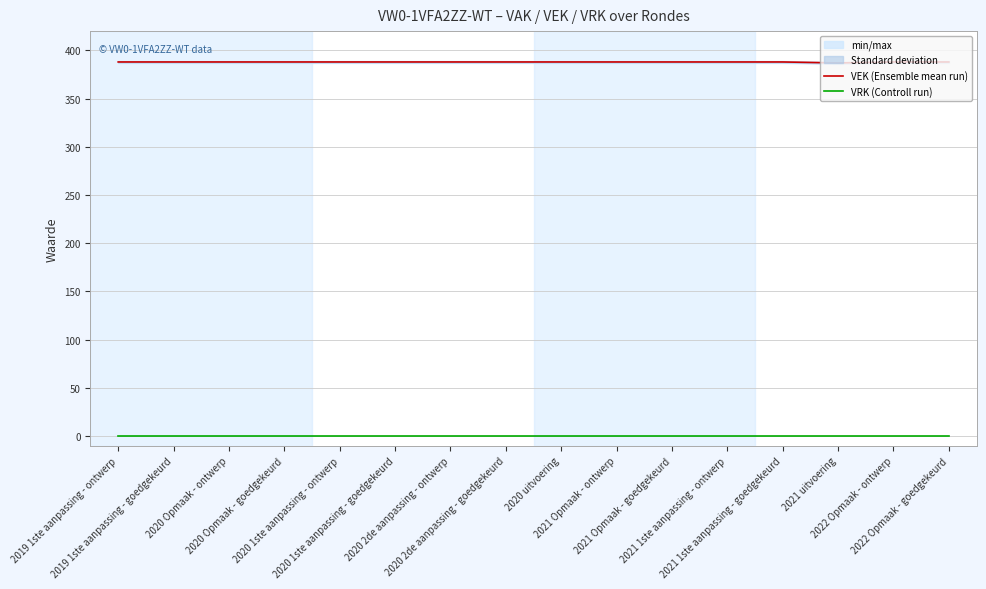

Rank the series at 2019 1ste aanpassing - ontwerp from highest to lowest value.

VEK (Ensemble mean run), VRK (Controll run)